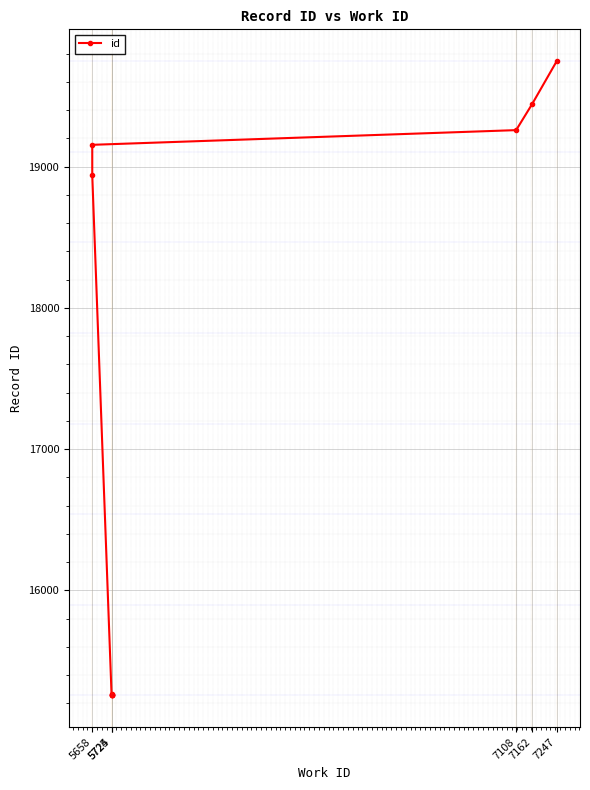

What is the difference between the maximum and minimum values?

4491